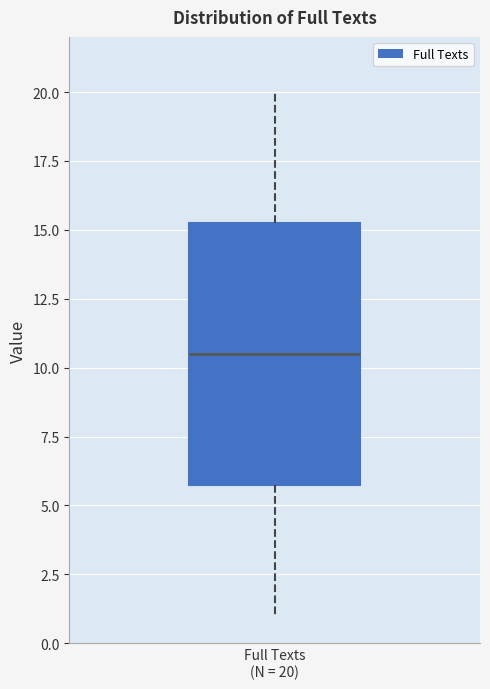

Where is the upper edge of the box for Full Texts (N = 20) on the y-axis? The values are not printed on the chart, so give them approximately, as read against the axis.

15.5